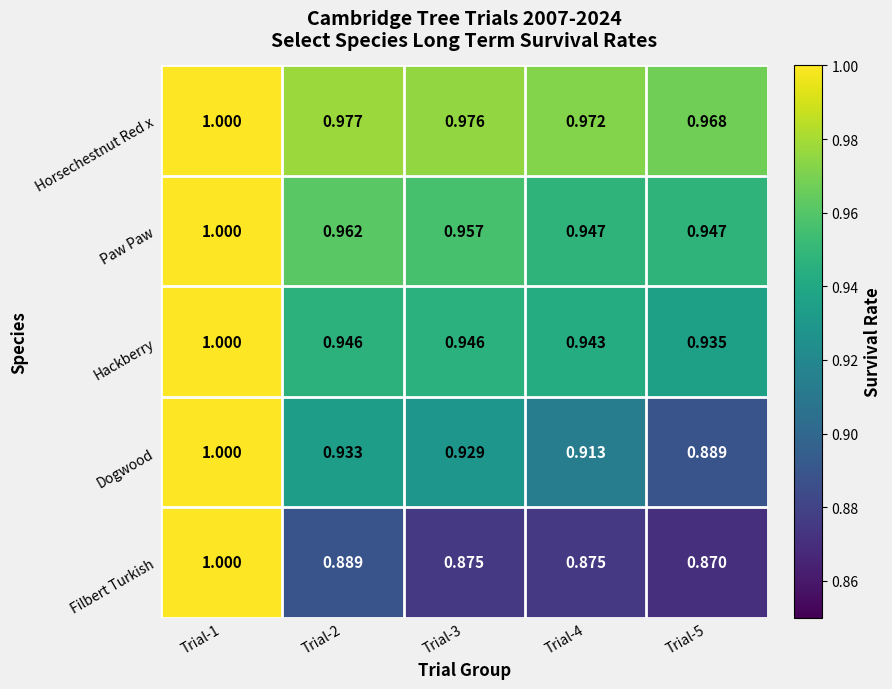

Which series has the largest total across all categories?

Horsechestnut Red x